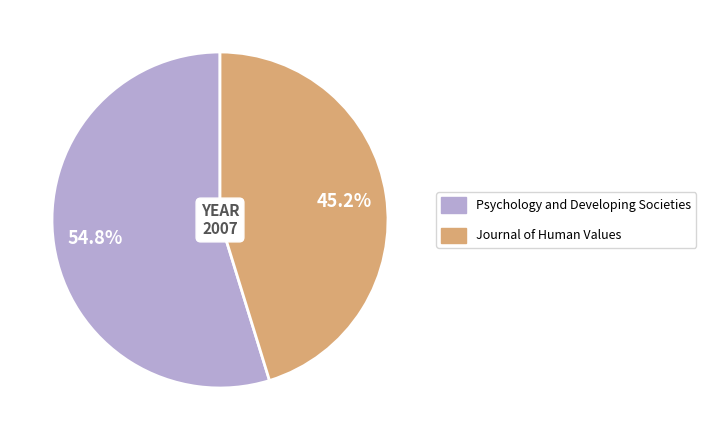

Is it true that Psychology and Developing Societies is 55% of the pie?

True